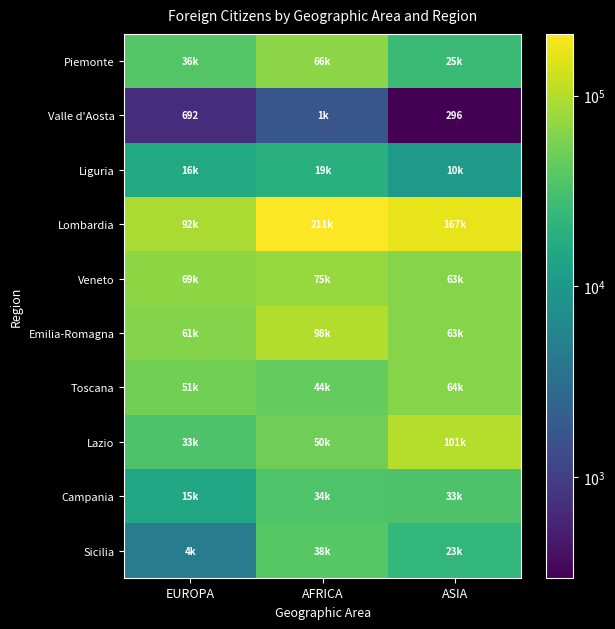

What is the lowest value of the Campania series?

15115